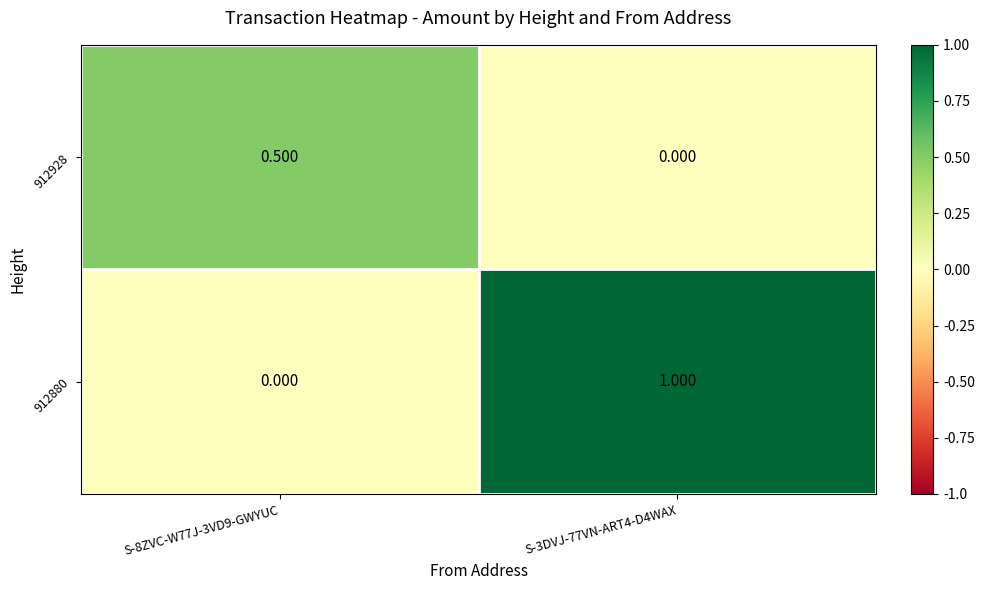

Is the value of 912880 at S-8ZVC-W77J-3VD9-GWYUC greater than the value of 912928 at S-8ZVC-W77J-3VD9-GWYUC?

No